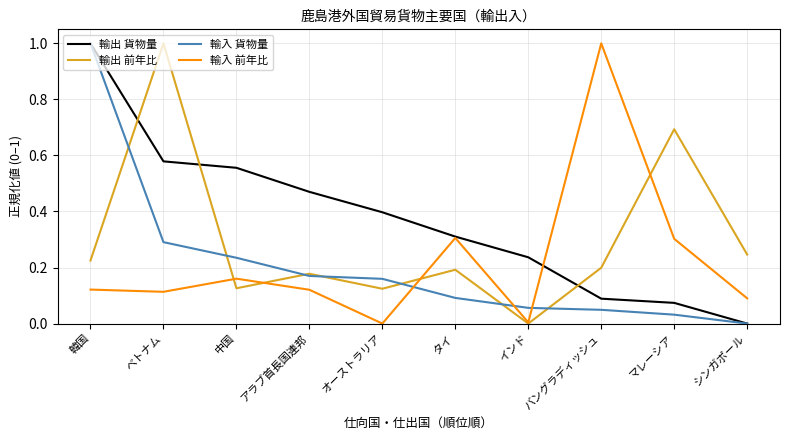

Which series changed the most between アラブ首長国連邦 and マレーシア?

輸出 前年比